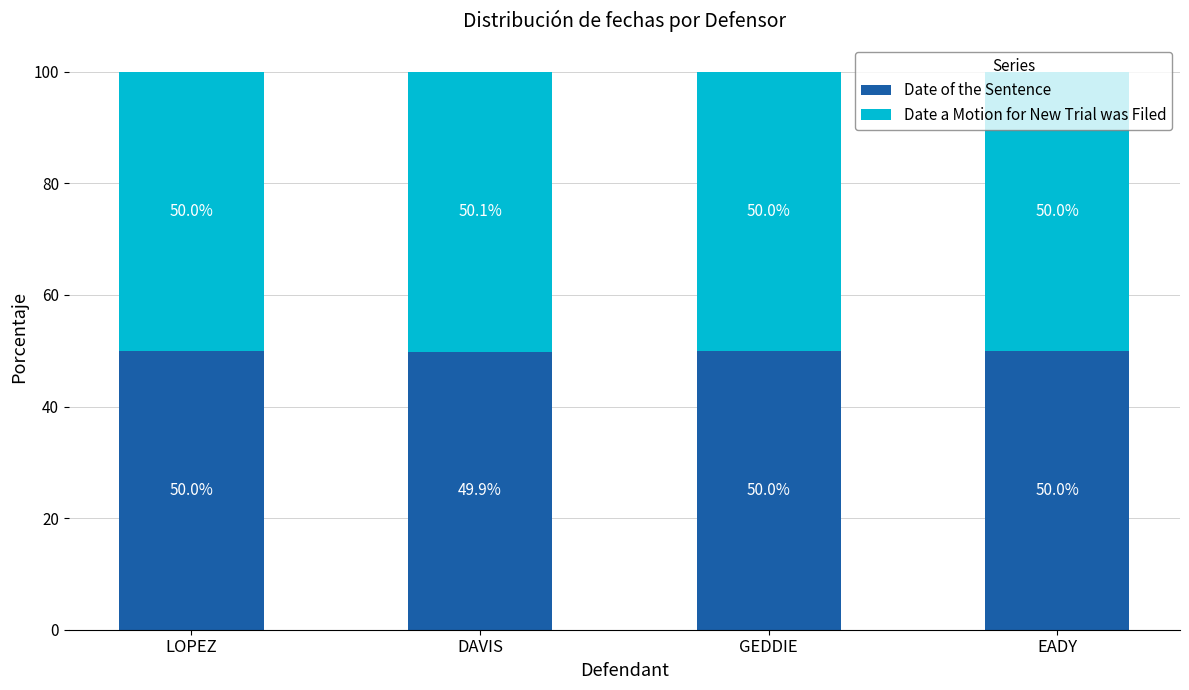

The value of Date of the Sentence at LOPEZ is 28.4. True or false?

False